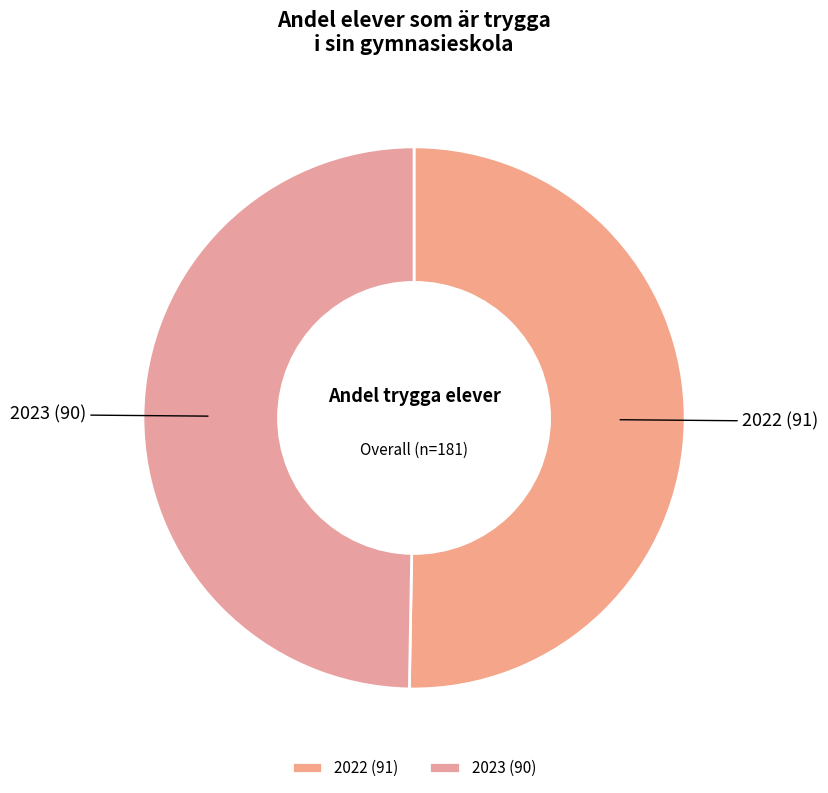

Does any single category account for the majority?

Yes